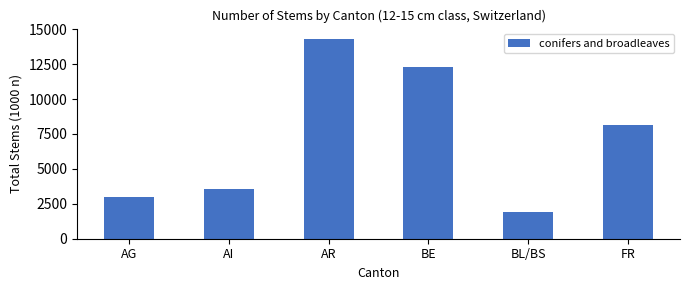

Count the number of data series in this chart.

1